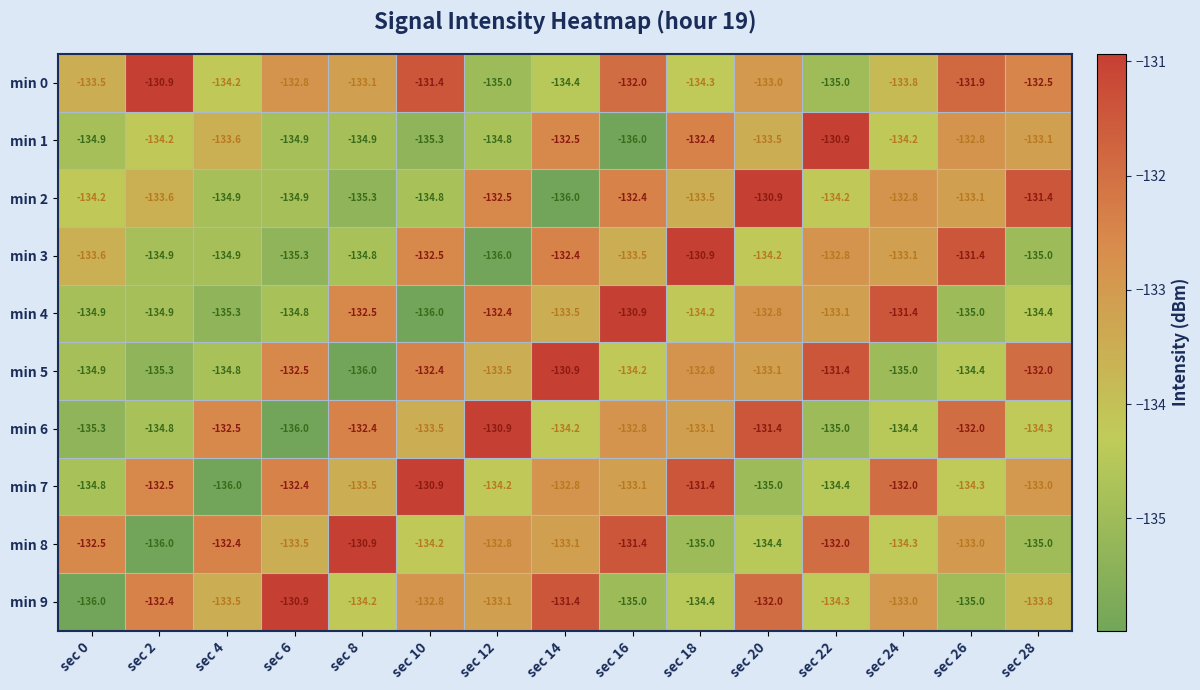

True or false: min 5 has a value of -133.1 at sec 20.

True